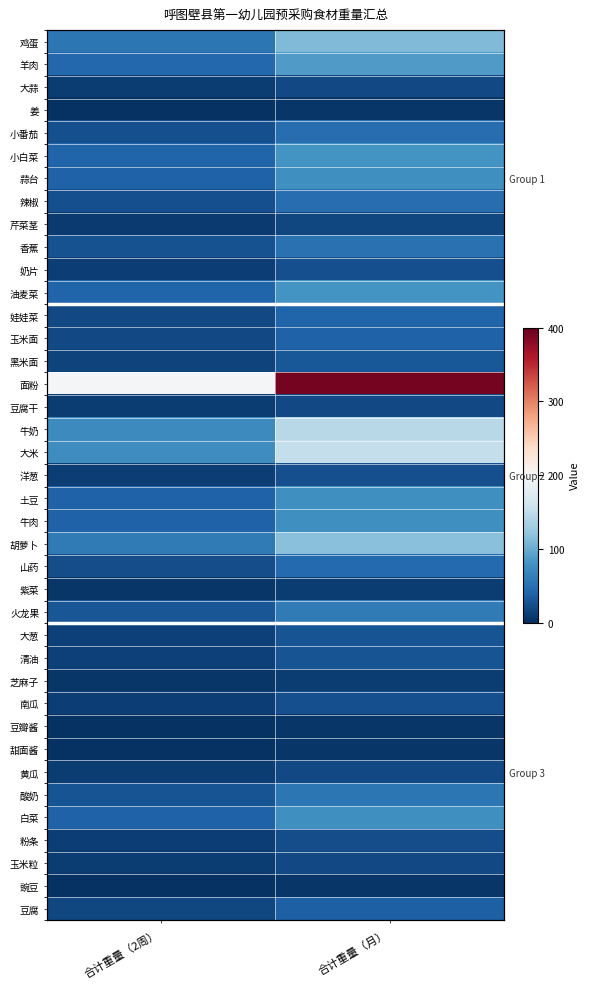

Is it true that 鸡蛋 equals 86 at 合计重量（2周）?

False